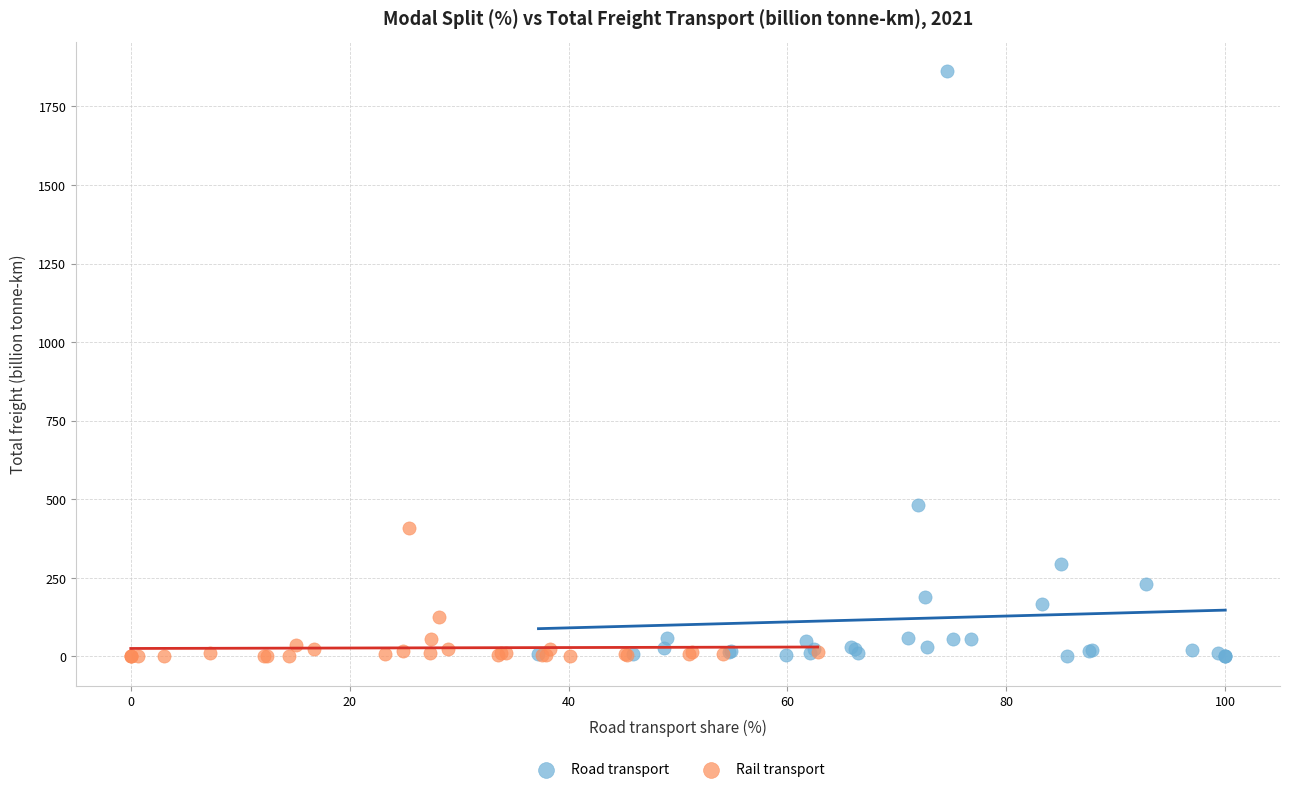

What are all the series names shown in the legend?

Road transport, Rail transport